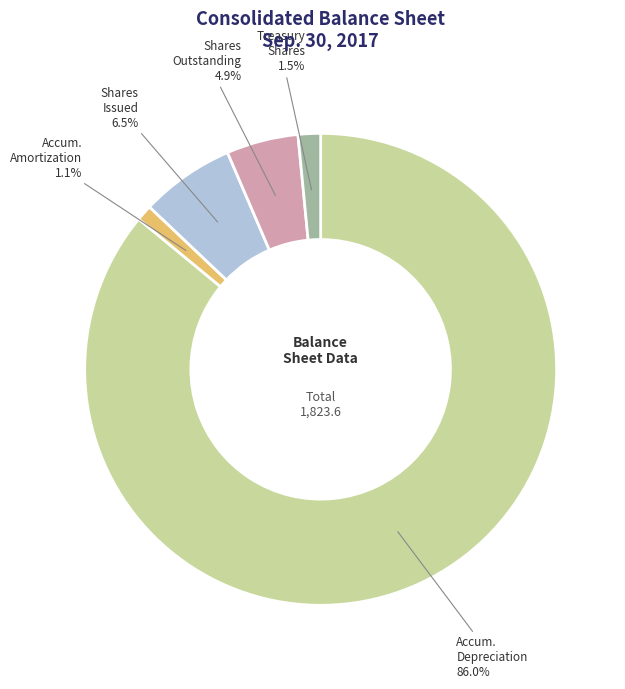

How many slices are in this pie chart?

5